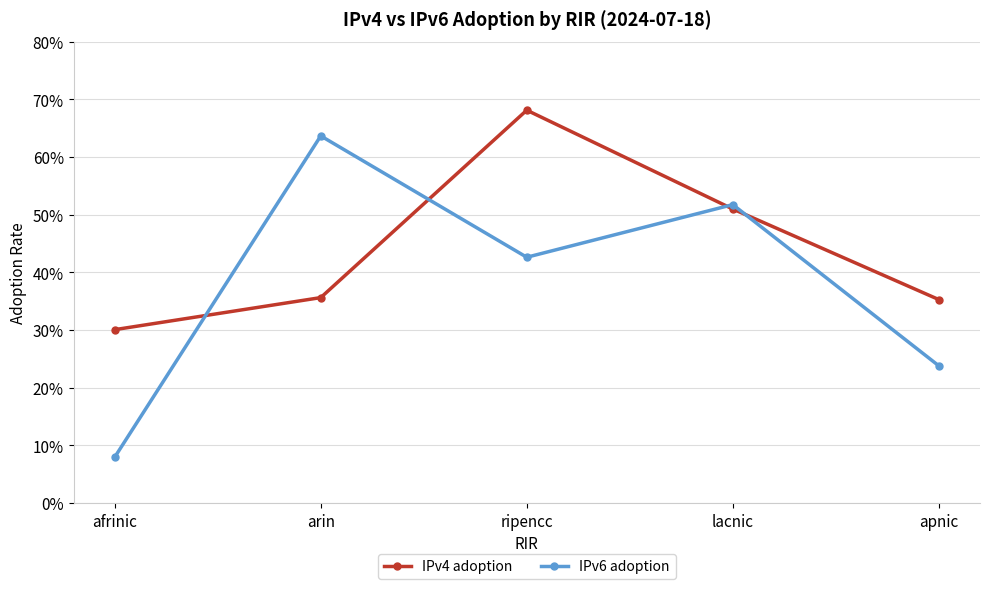

What position from the right is lacnic?

2